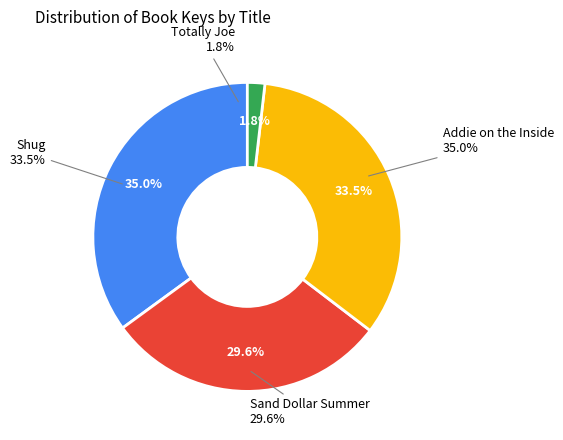

To the nearest percent, what is the difference between the largest and smallest slice percentages?

33%